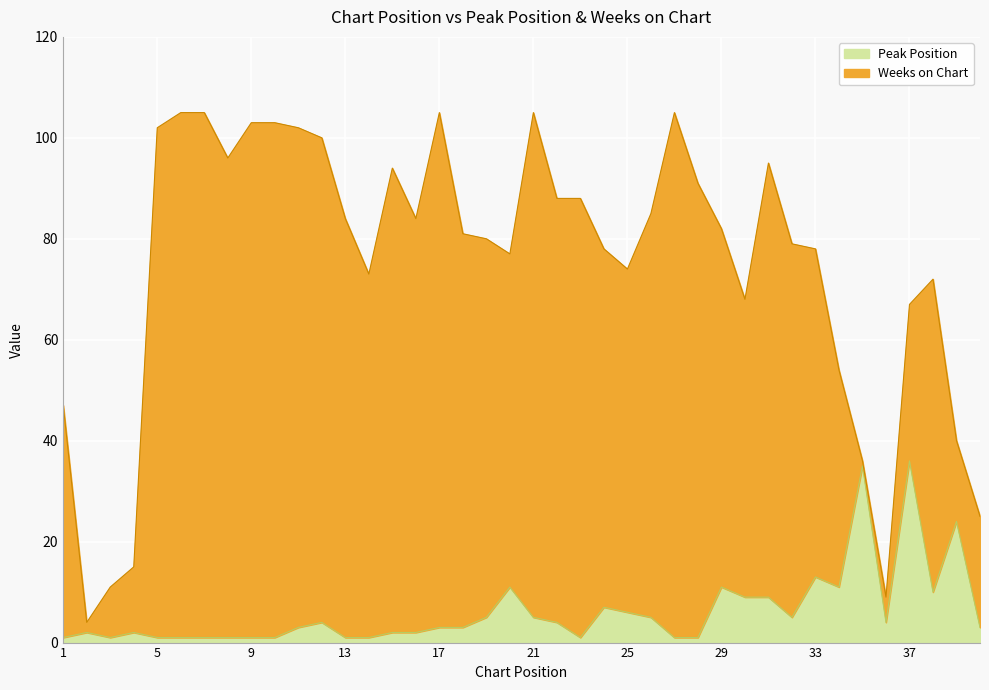

What is the sum of the values at 38 and 36?

14